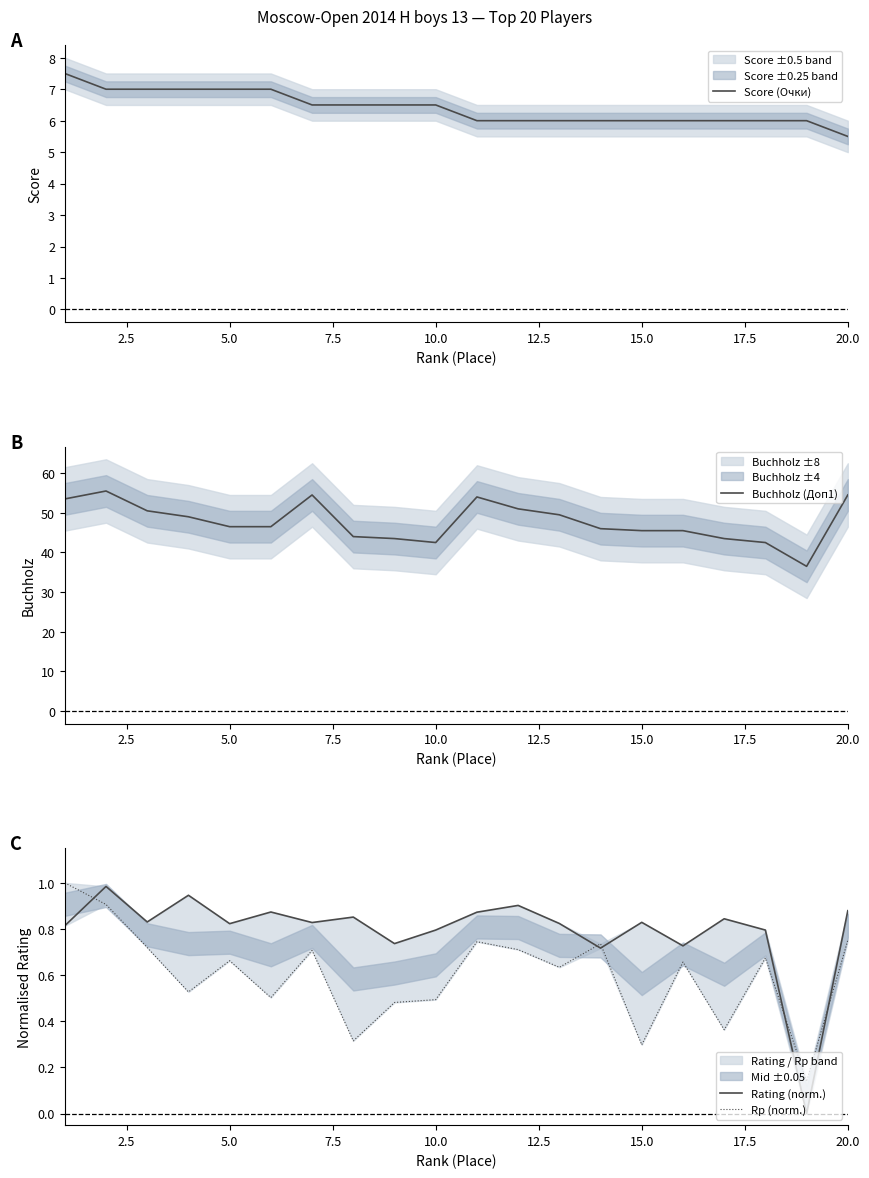

What is the highest value of the Buchholz (Доп1) series?

55.5